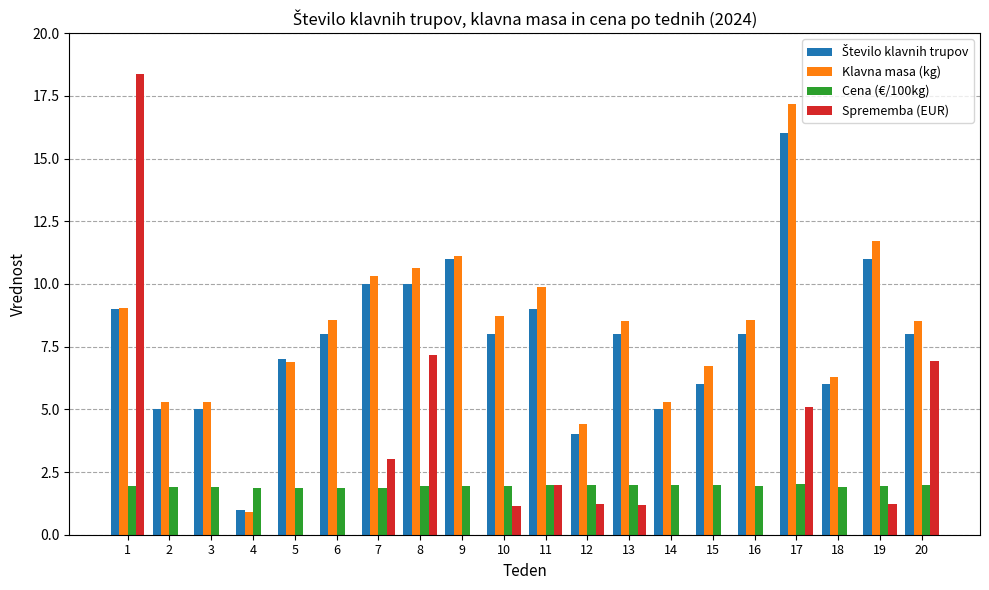

At which category is the sum across all series the highest?

17